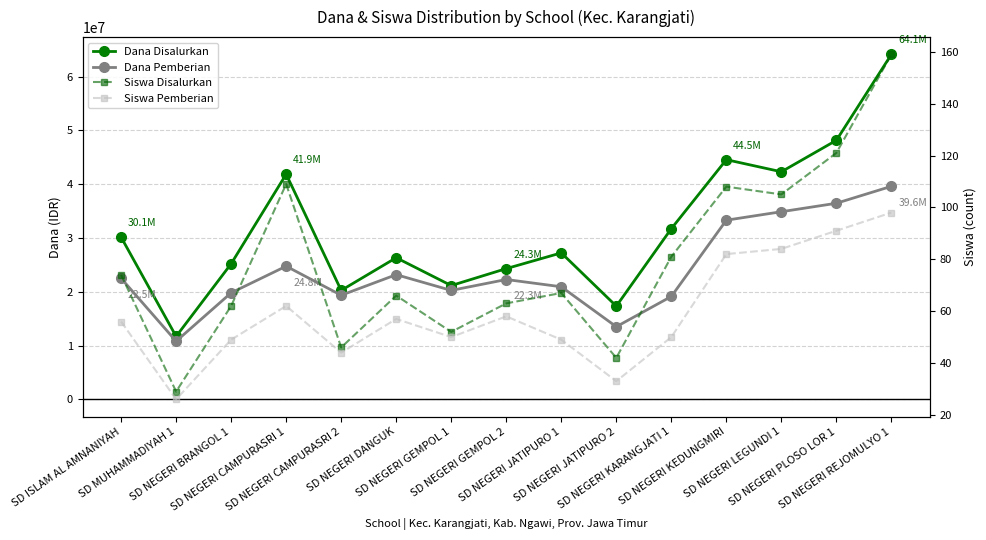

What is the average value of the Siswa Disalurkan series?

79